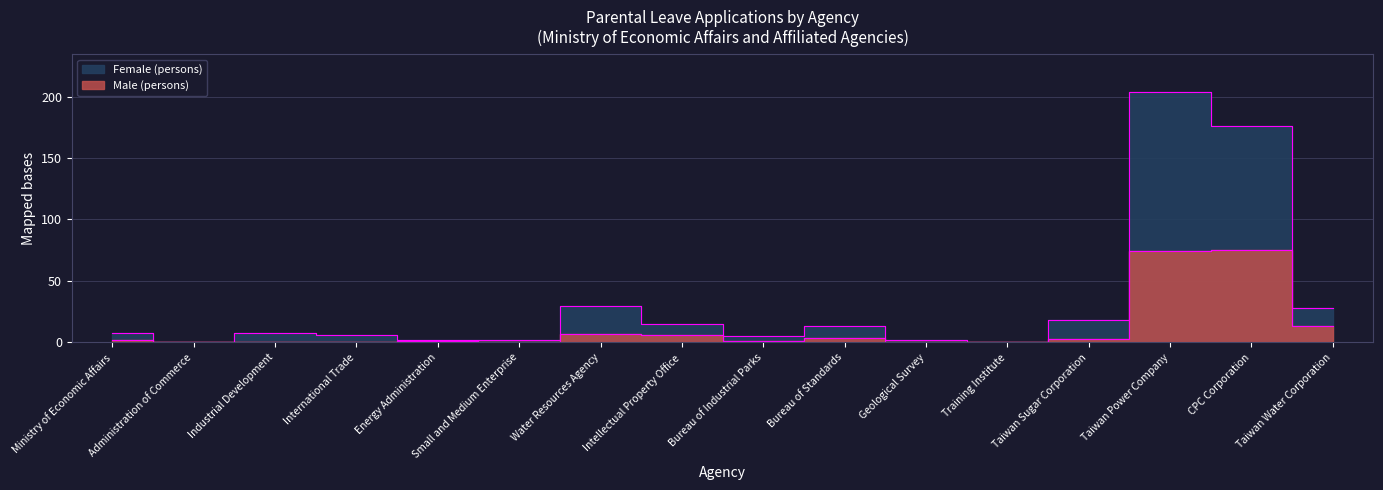

Does the chart have visible grid lines?

Yes